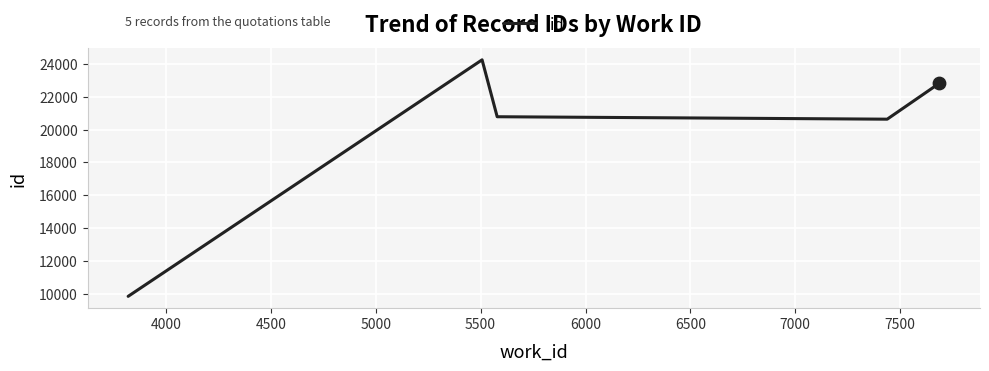

True or false: the data has more than 2 interior local peaks.

False